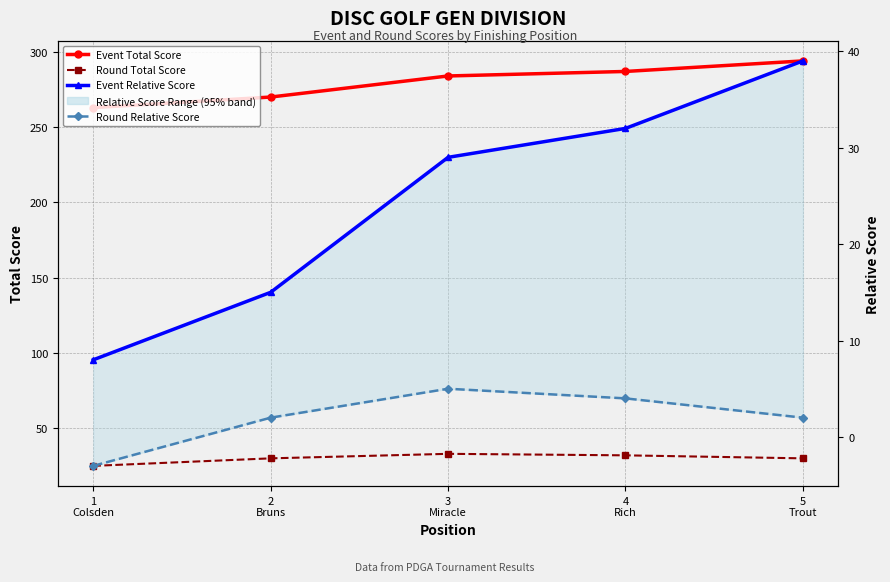

What is the smallest value displayed?

-3